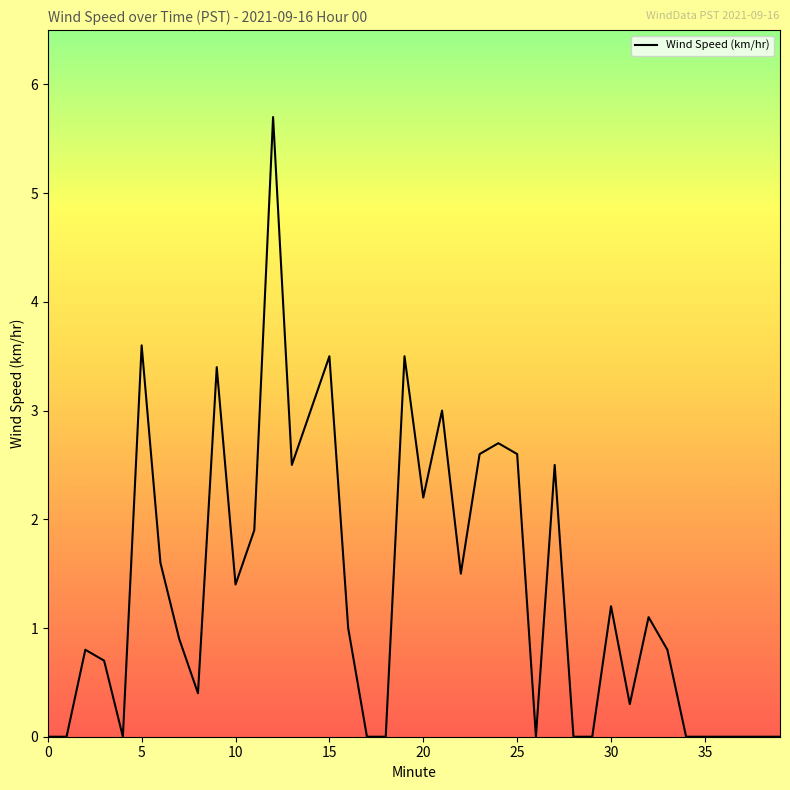

What is the difference between the maximum and minimum values?

5.7